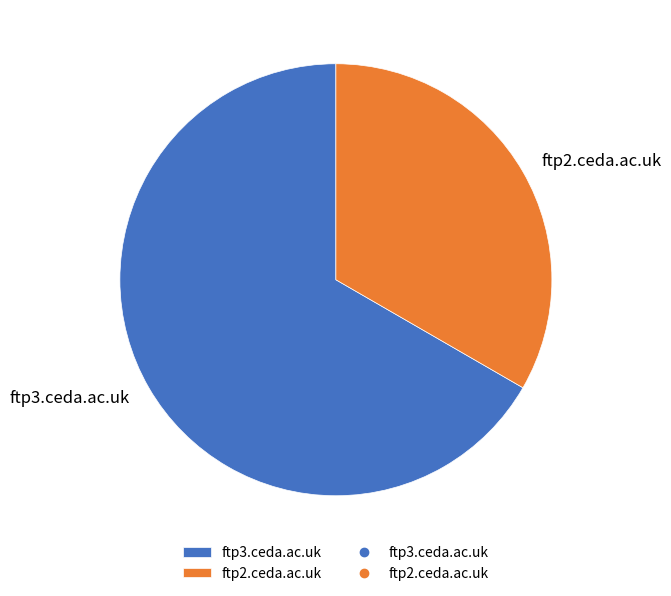

What is the smallest slice in the pie chart?

ftp2.ceda.ac.uk